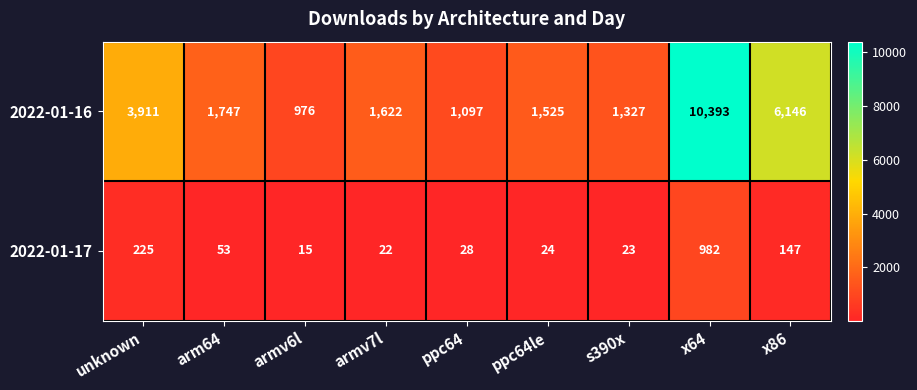

Rank the categories by 2022-01-17 value from highest to lowest.

x64, unknown, x86, arm64, ppc64, ppc64le, s390x, armv7l, armv6l